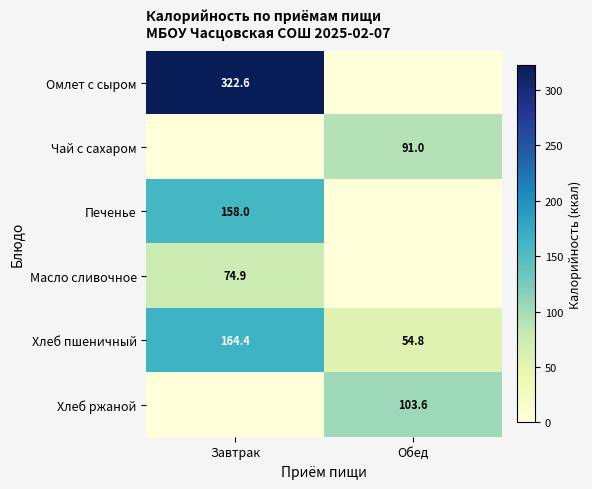

The value of Печенье at Завтрак is 158.0. True or false?

True